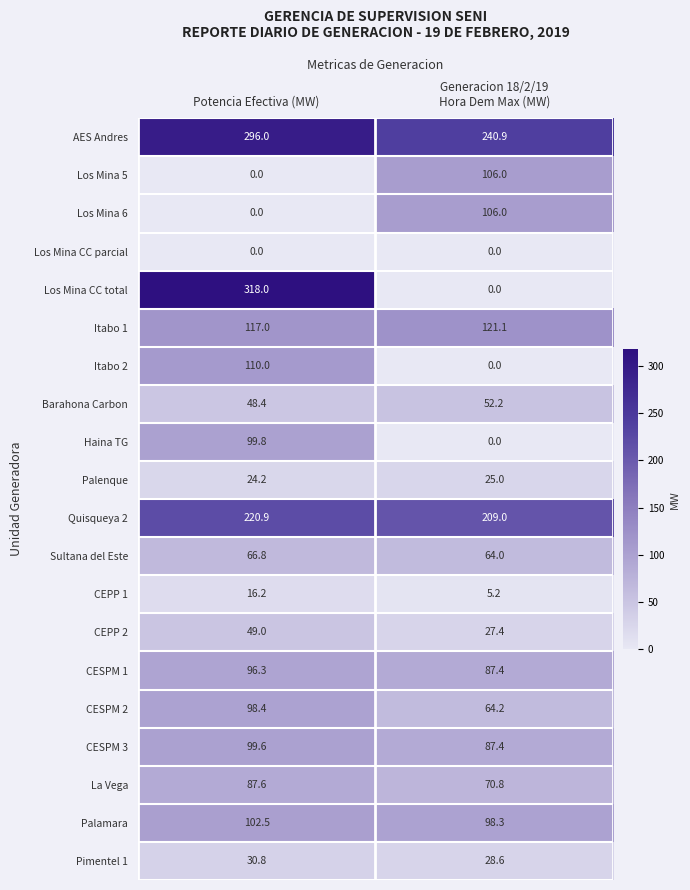

What is the difference between the highest and lowest values at Generacion 18/2/19
Hora Dem Max (MW)?

240.9